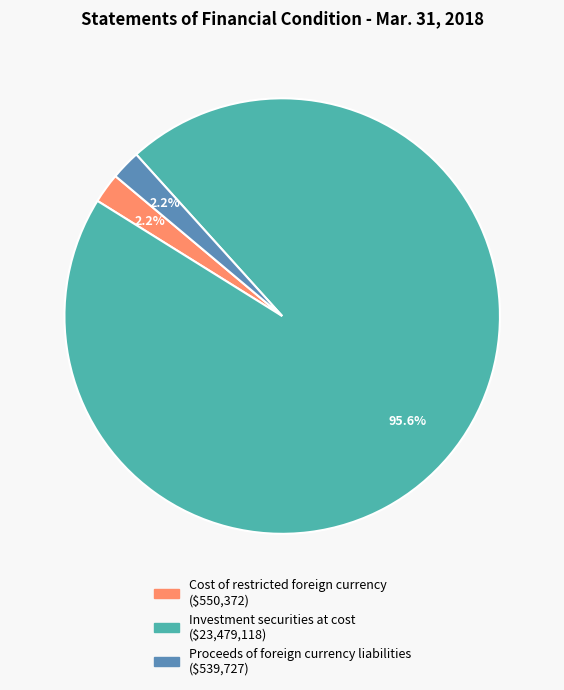

What percentage is the Proceeds of foreign currency liabilities slice, to the nearest percent?

2%